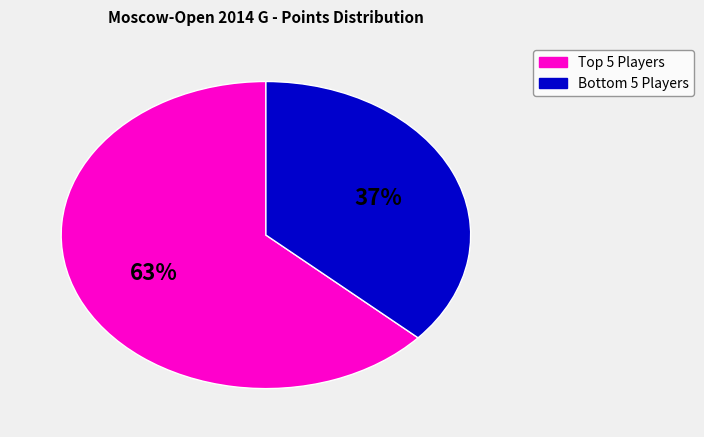

Is there a majority slice in this chart?

Yes